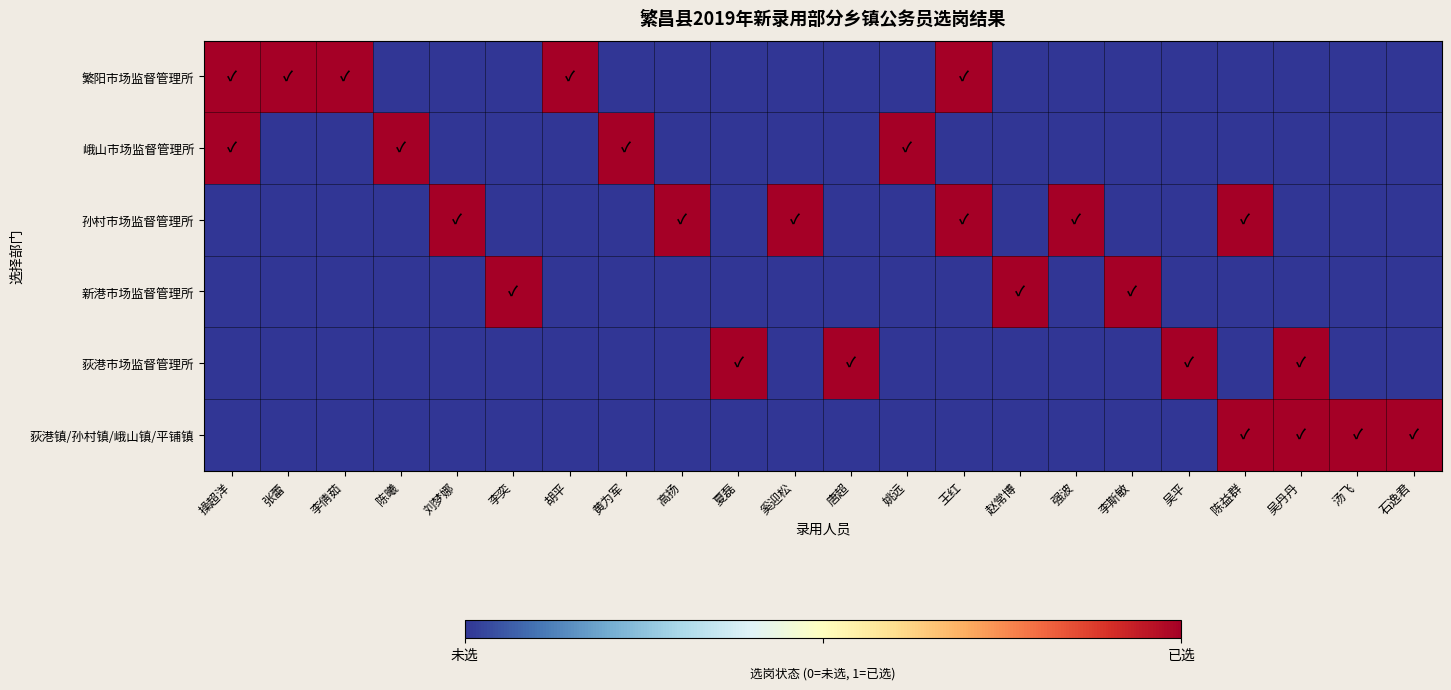

At 李倩茹, list the series in order from smallest to largest.

峨山市场监督管理所, 孙村市场监督管理所, 新港市场监督管理所, 荻港市场监督管理所, 荻港镇/孙村镇/峨山镇/平铺镇, 繁阳市场监督管理所